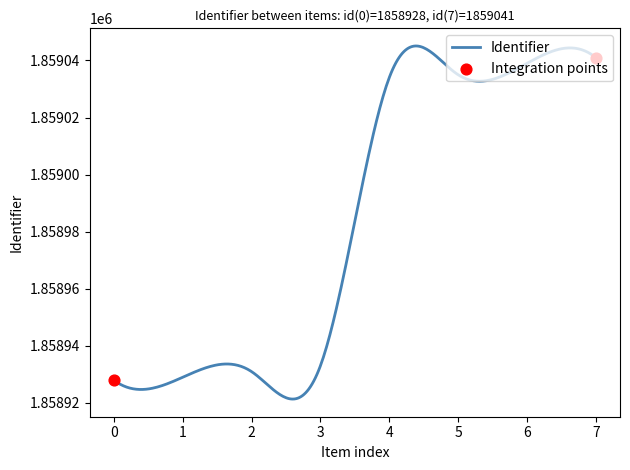

What is the minimum value shown in the chart?

1858921.4